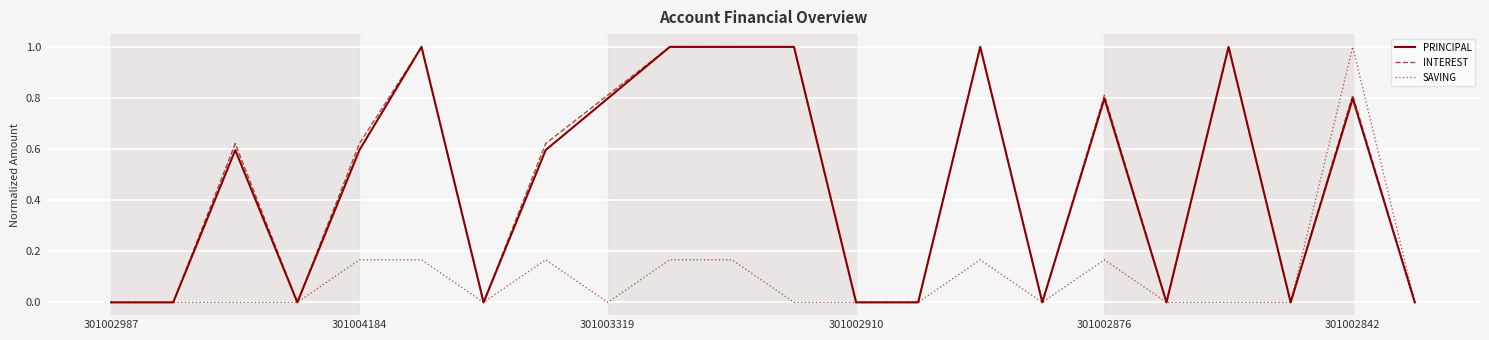

What is the maximum value shown in the chart?

1.0